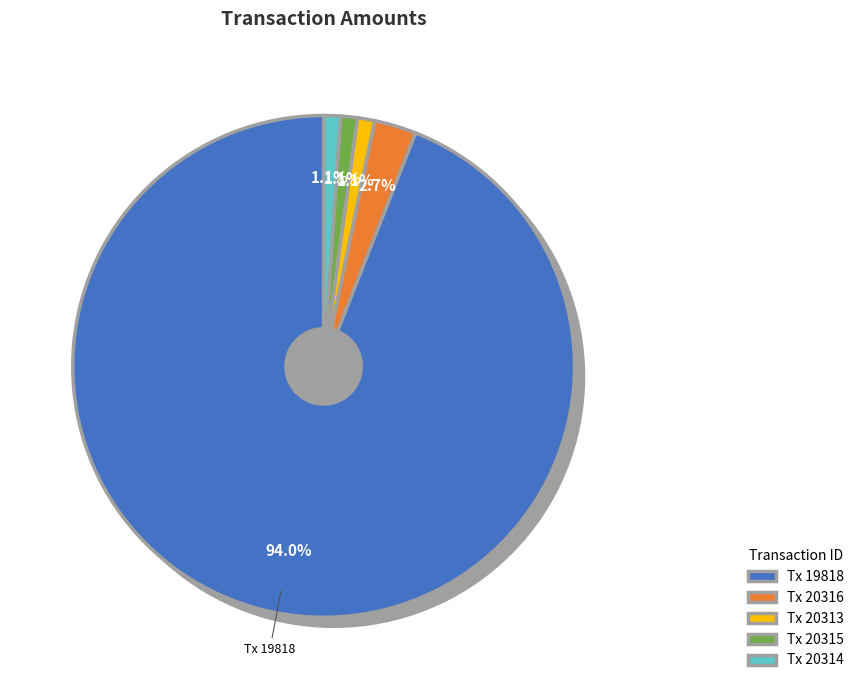

What percentage is NOT represented by 20315?

98.9%